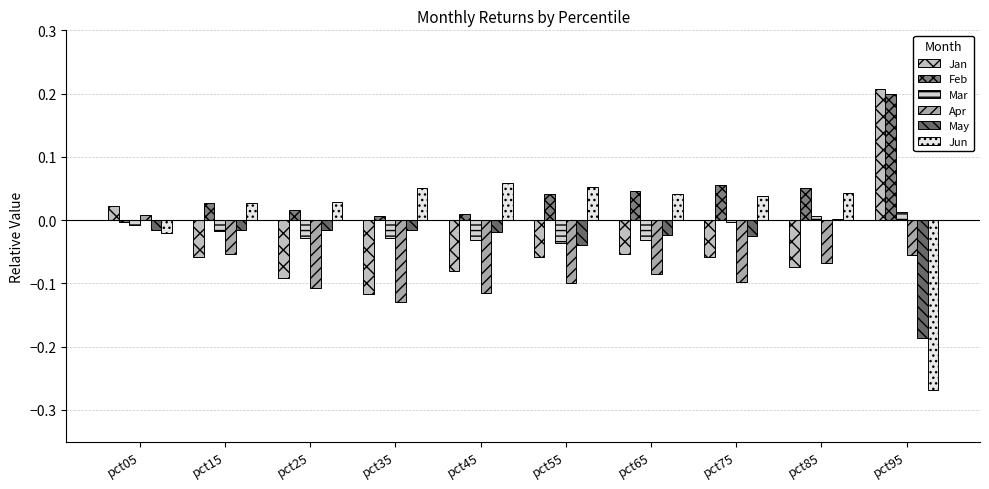

Read the Jan value at pct35.

-0.1